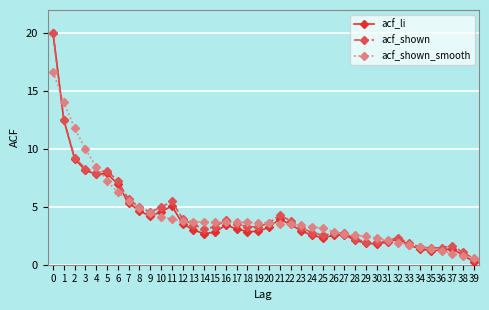

What is the difference between the acf_li values at 36 and 11?

3.8